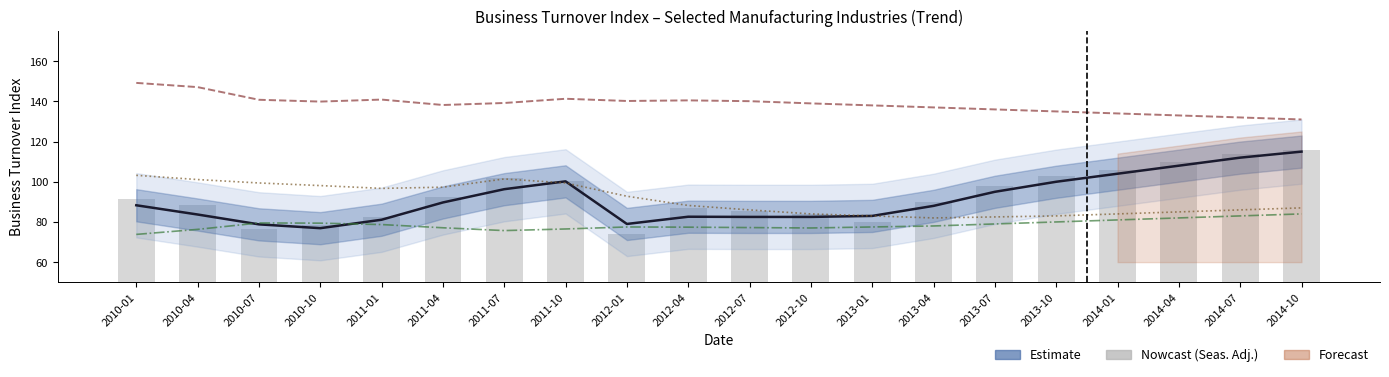

At which label does Primary metal (Seas. Adj.) reach its peak?

2014-10